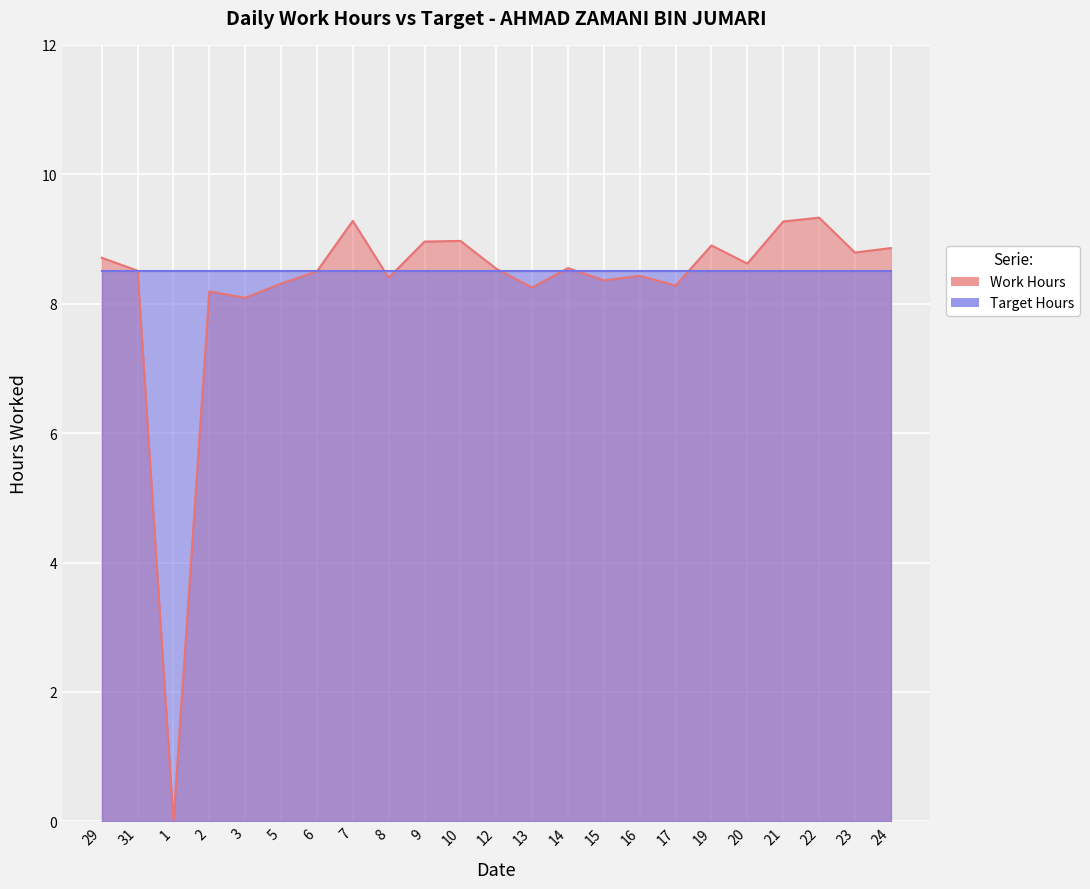

Rank the categories by value from highest to lowest.

22, 7, 21, 10, 9, 19, 24, 23, 29, 20, 14, 12, 31, 6, 16, 8, 15, 5, 17, 13, 2, 3, 1